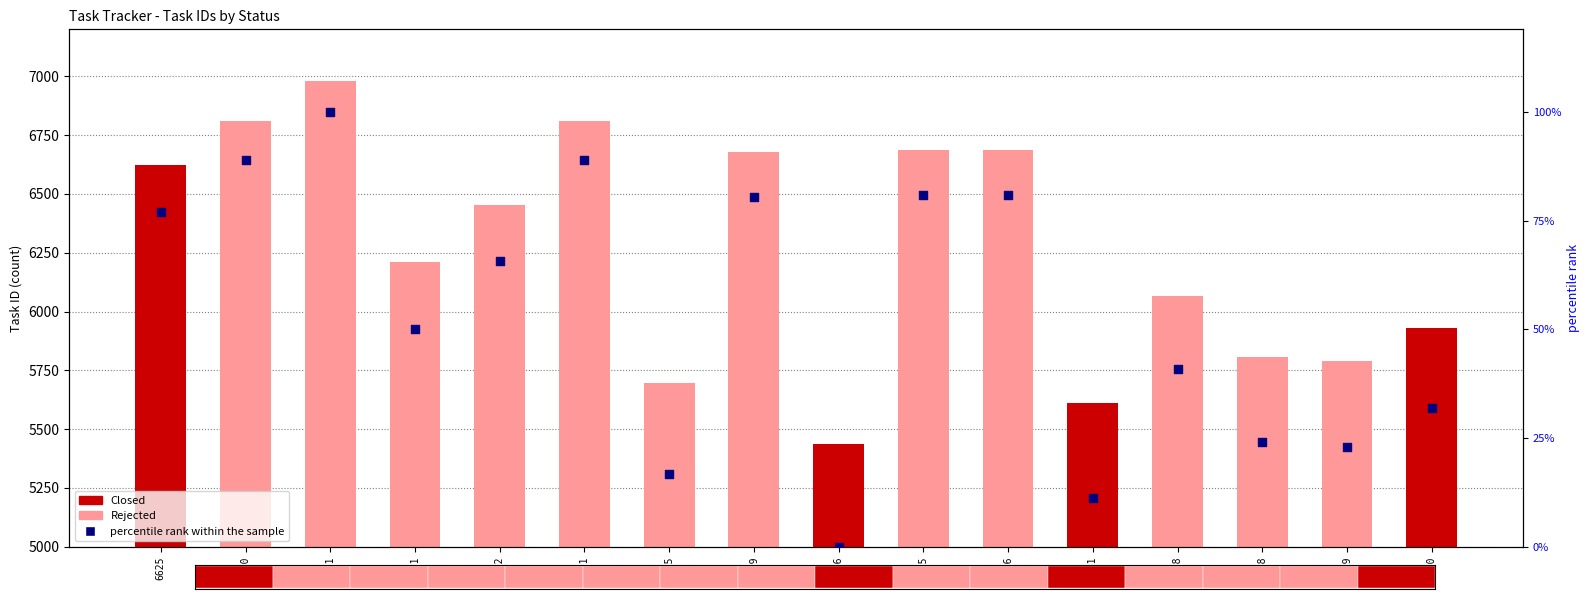

Between 6625 and 5930, which is larger?

6625